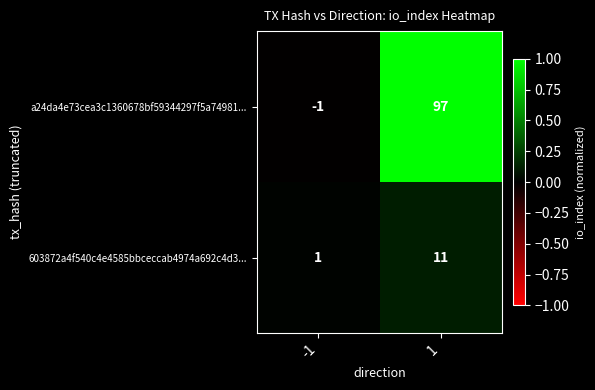

Count the number of data series in this chart.

2